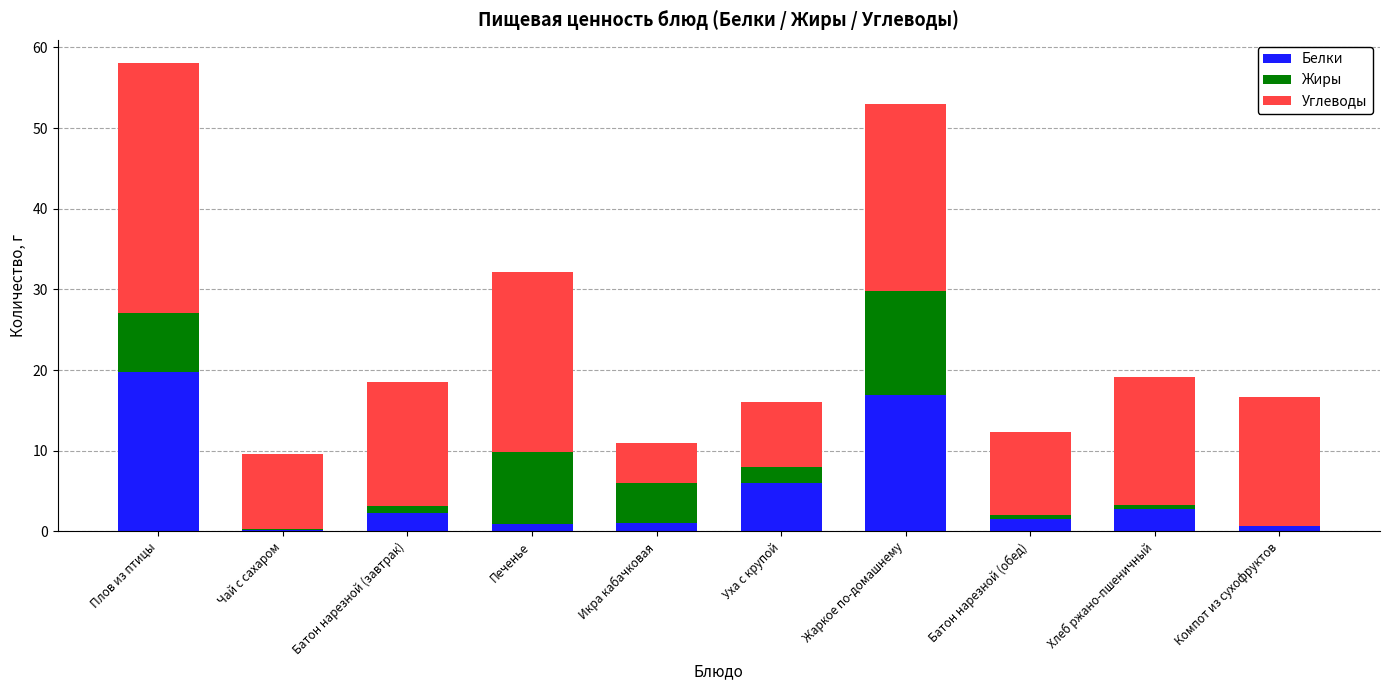

What is the total value across all series at Плов из птицы?

58.0